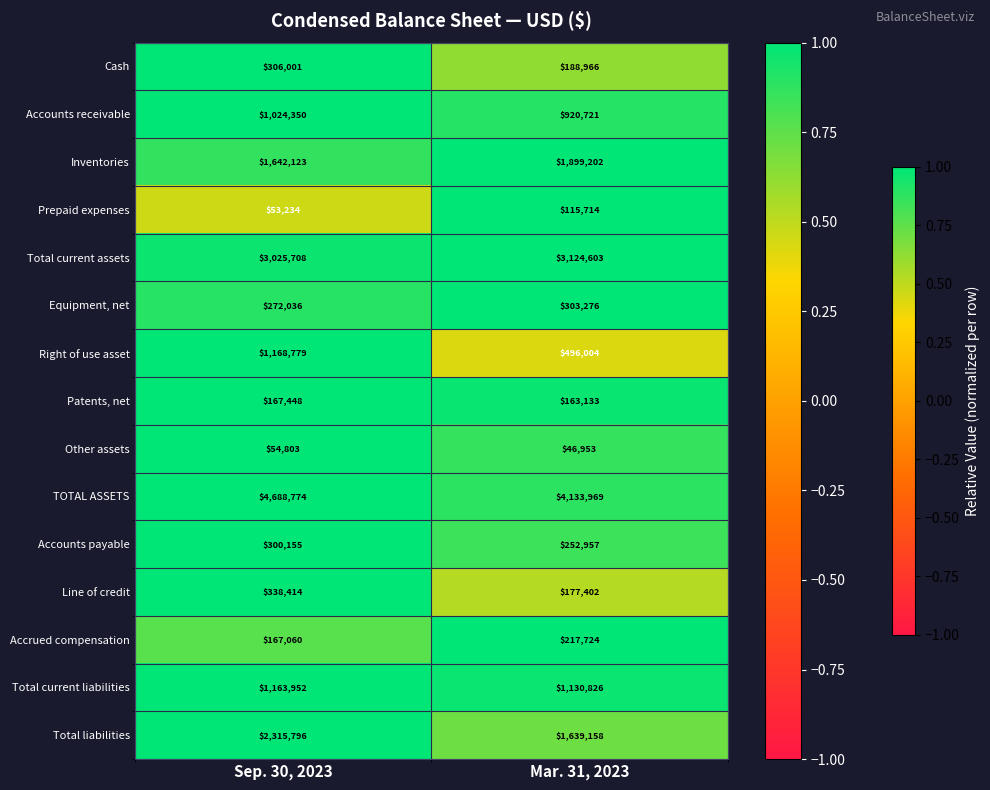

What is the minimum value shown in the chart?

46953